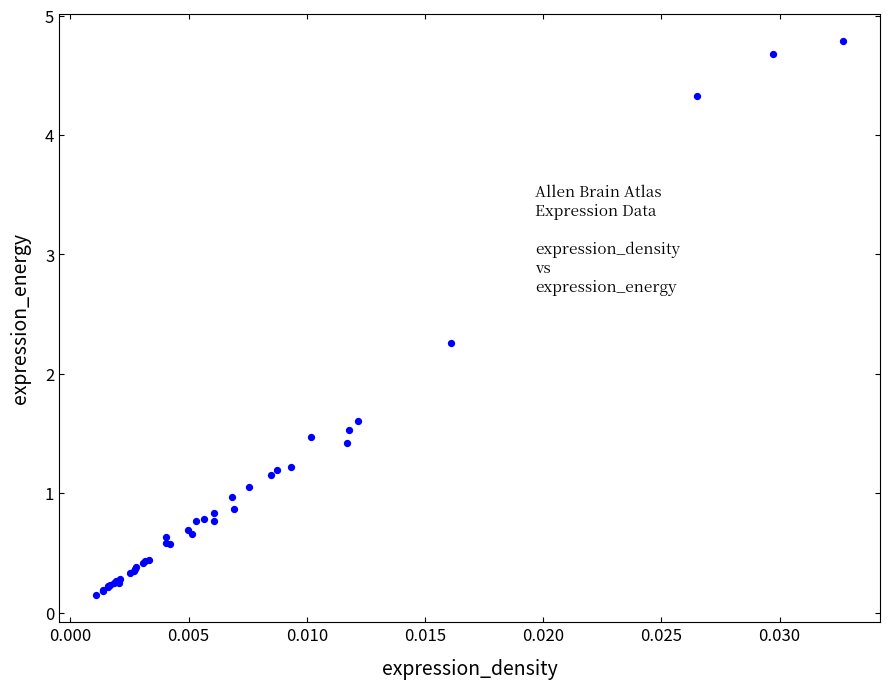

What Y value in the scatter plot is closest to 2?

2.3